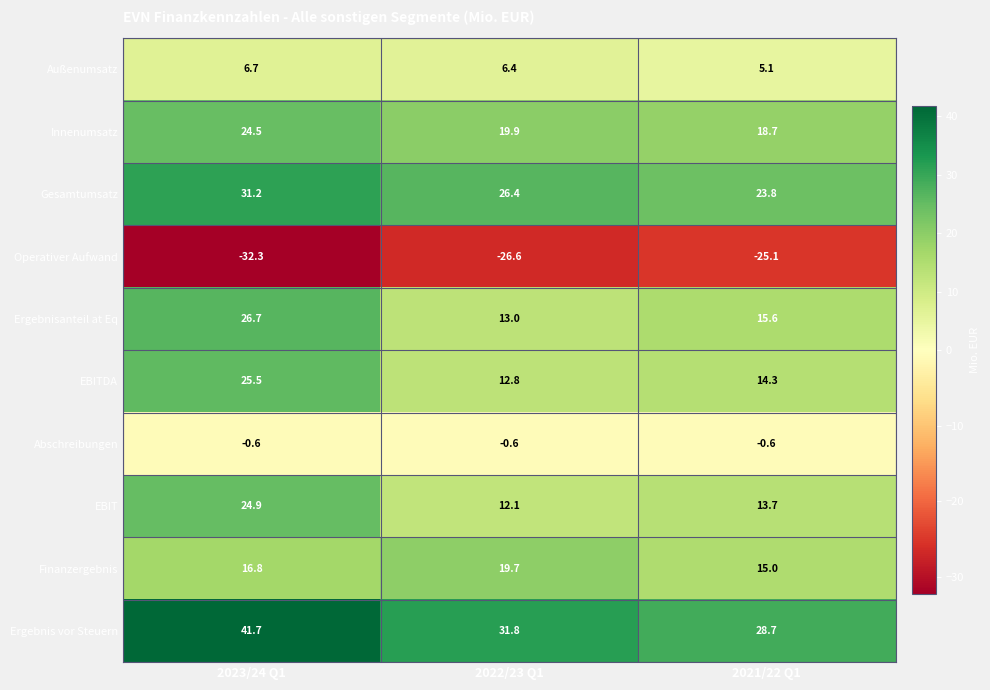

Is it true that Innenumsatz equals 6.3 at 2022/23 Q1?

False